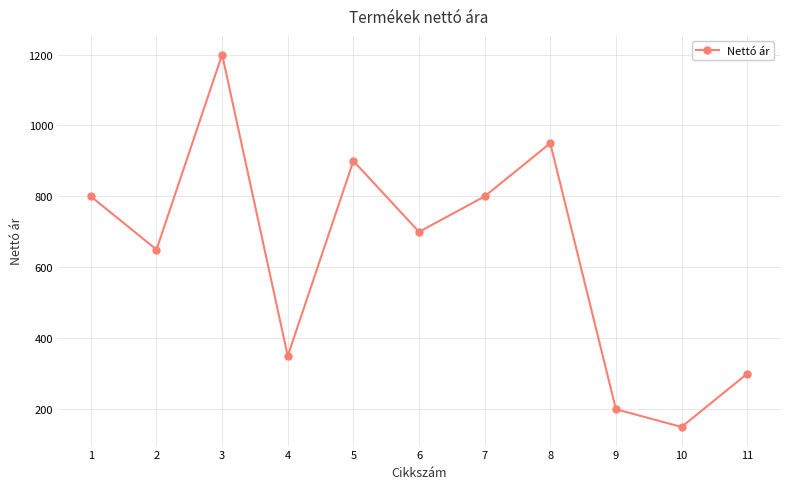

How many data points are less than 700?

5